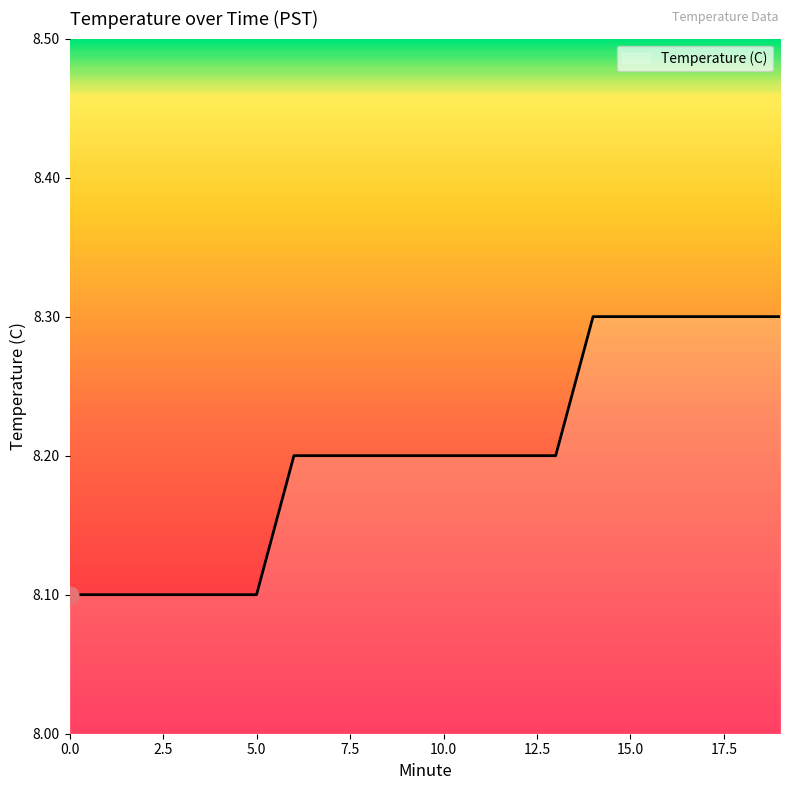

What is the minimum value shown in the chart?

8.1